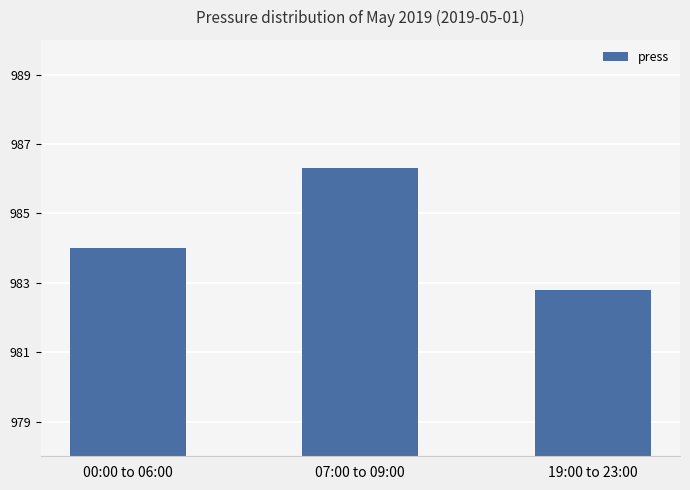

What is the difference between the values at 00:00 to 06:00 and 19:00 to 23:00?

1.2